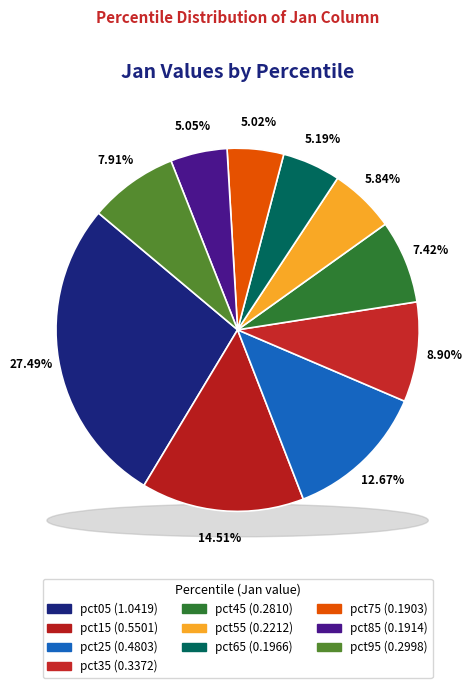

Count the number of slices in the pie.

10